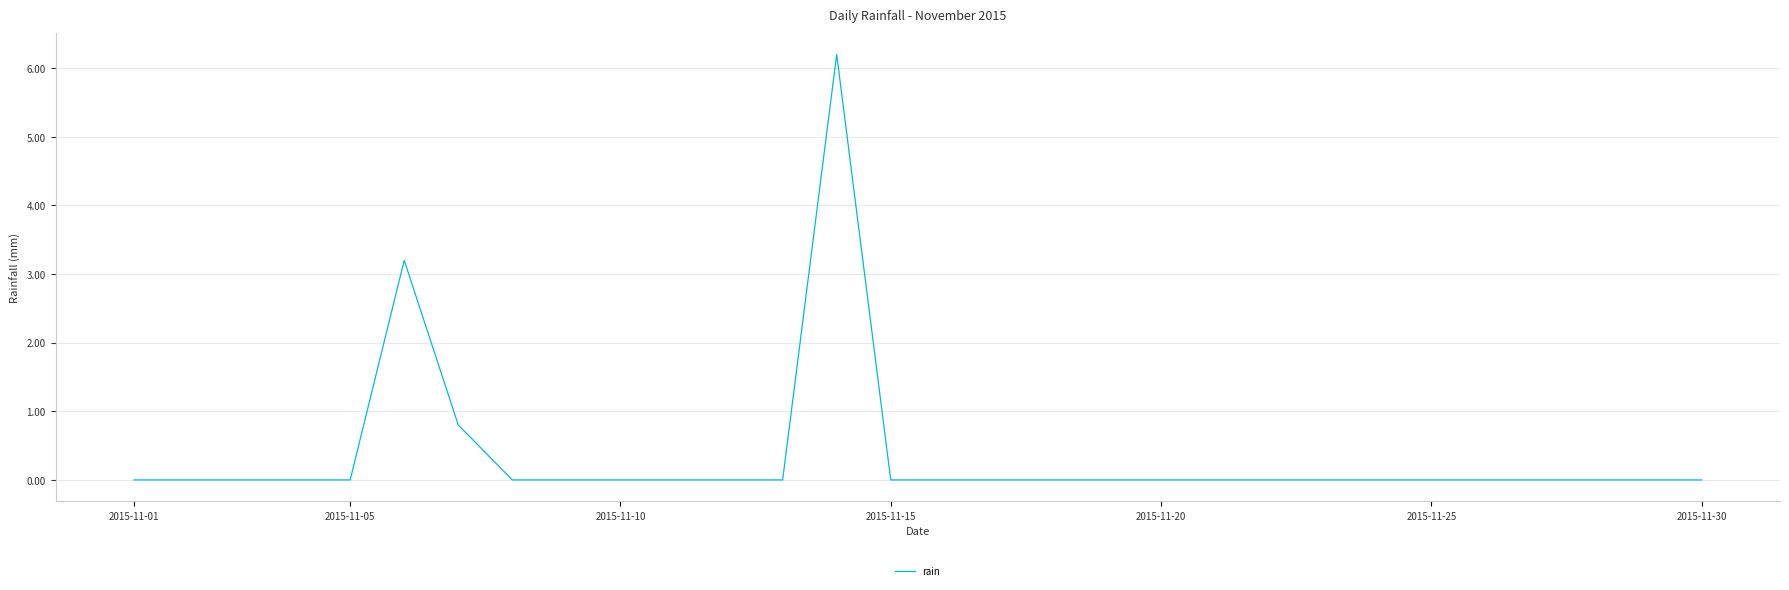

What is the greatest value displayed?

6.2